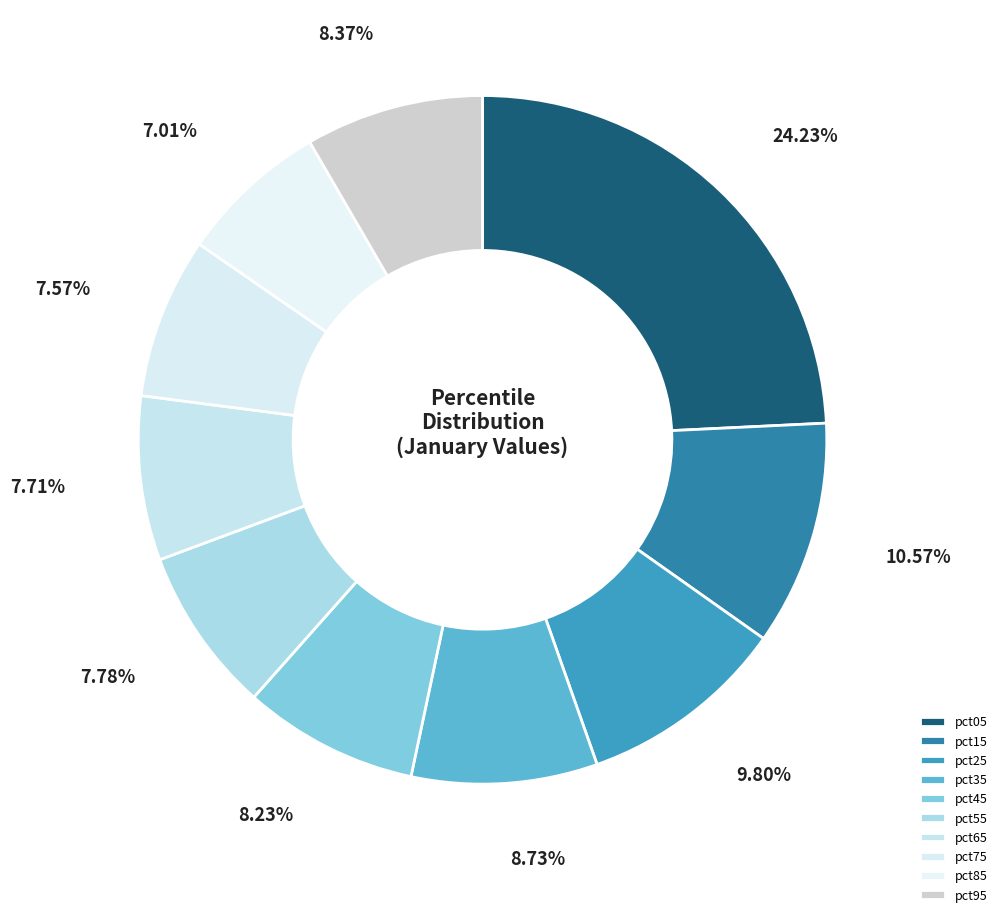

To the nearest percent, what percentage of the pie is pct05?

24%